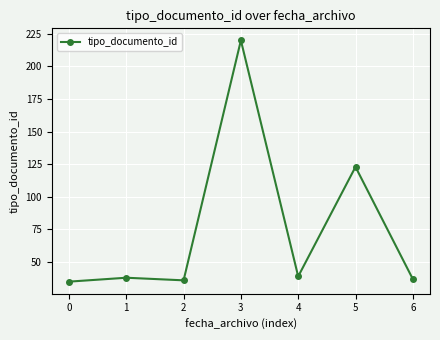

Is this an area chart (filled region under the line)?

No